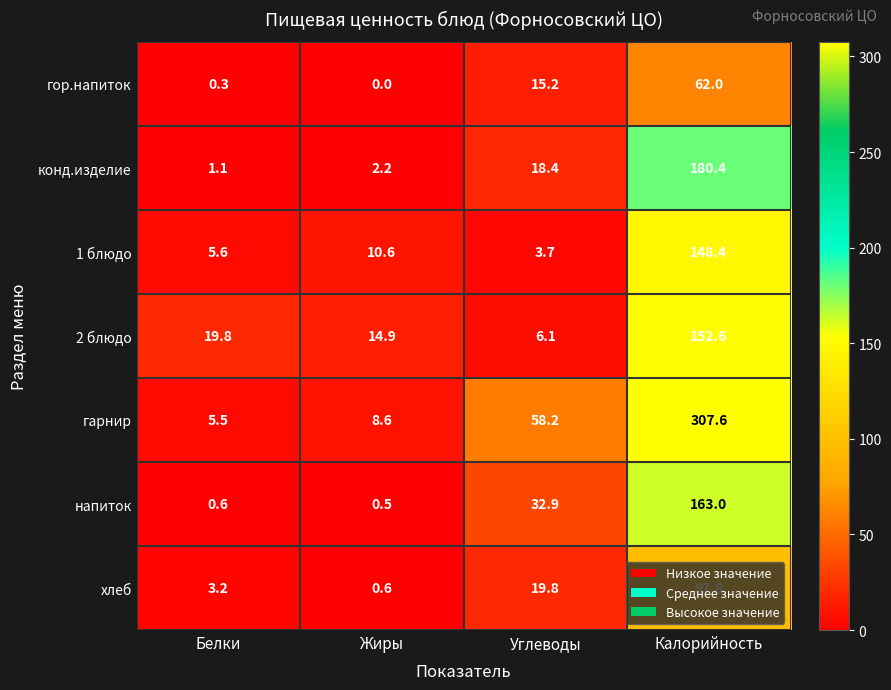

At which category is the sum across all series the highest?

Калорийность